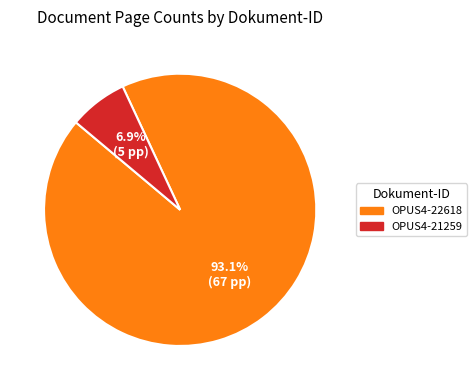

Which has a higher value, OPUS4-21259 or OPUS4-22618?

OPUS4-22618